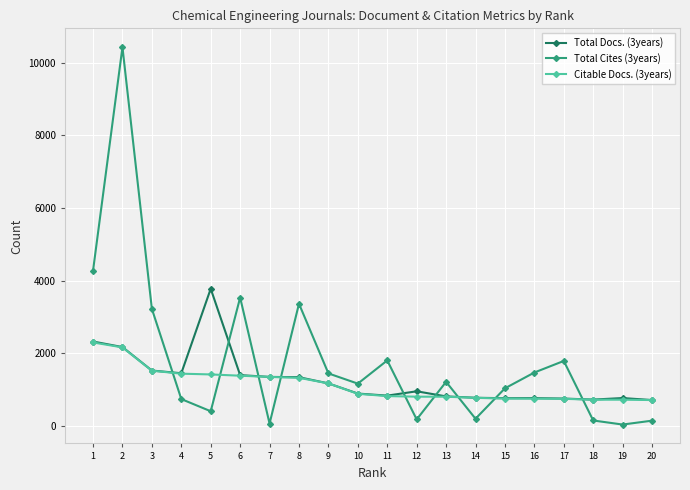

Is this an area chart (filled region under the line)?

No